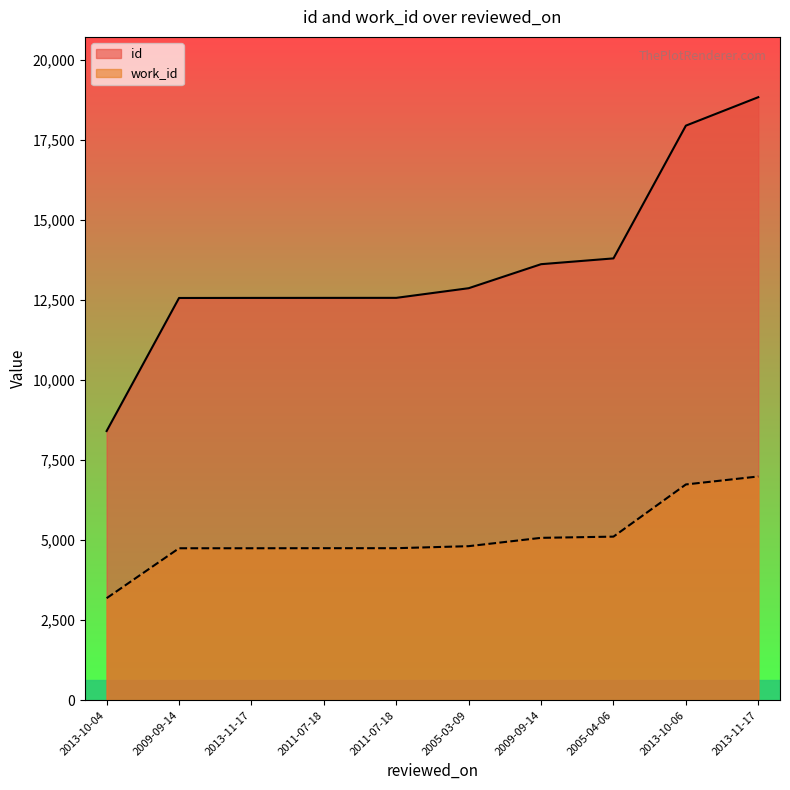

Which label corresponds to the smallest value in the chart?

2013-10-04